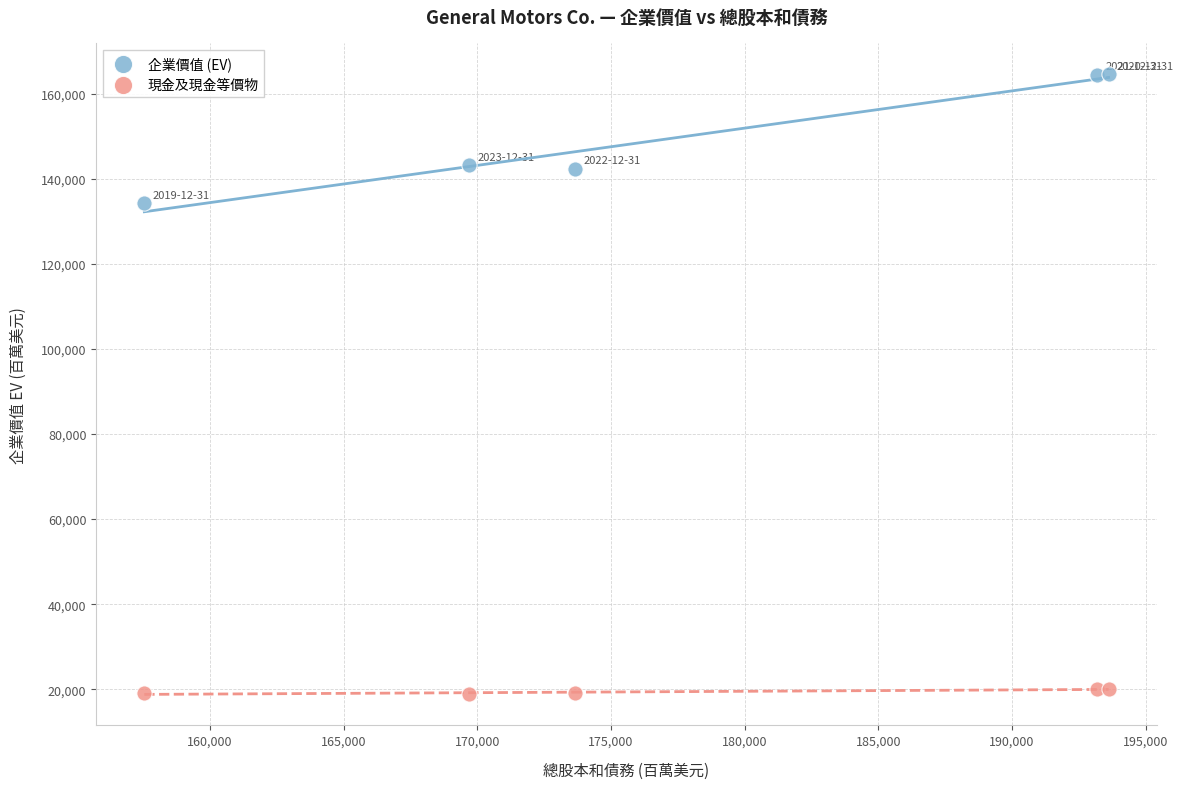

Across all series, what Y value is closest to 91716?

134304